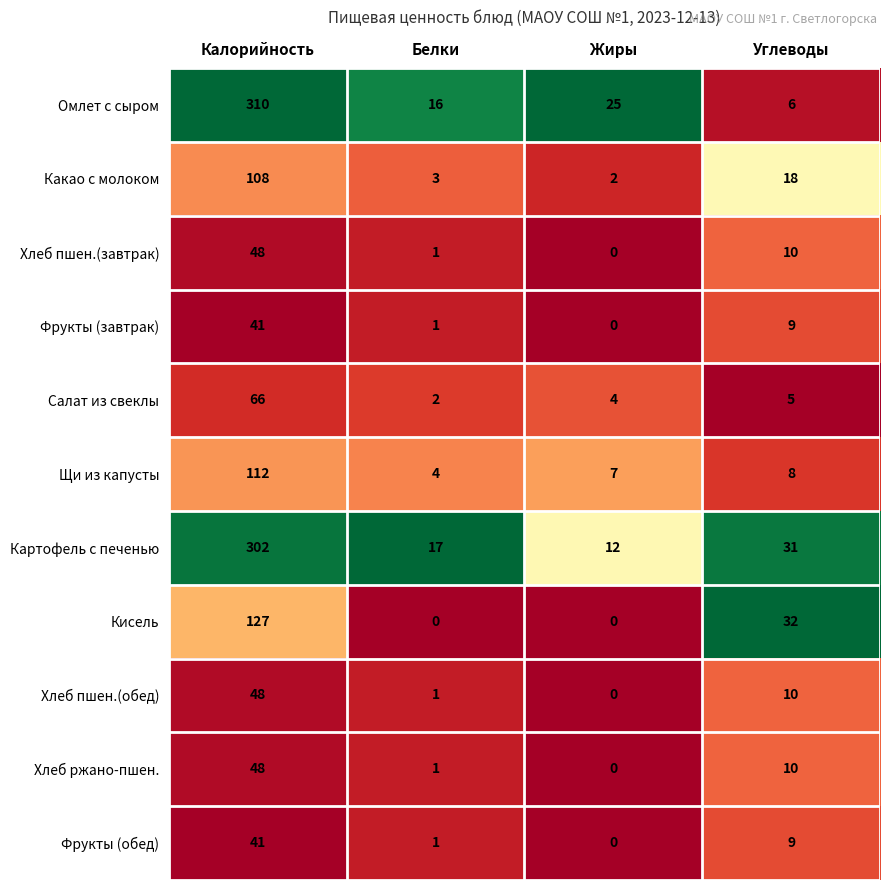

What is the difference between the maximum and second lowest values in the Хлеб ржано-пшен. series?

47